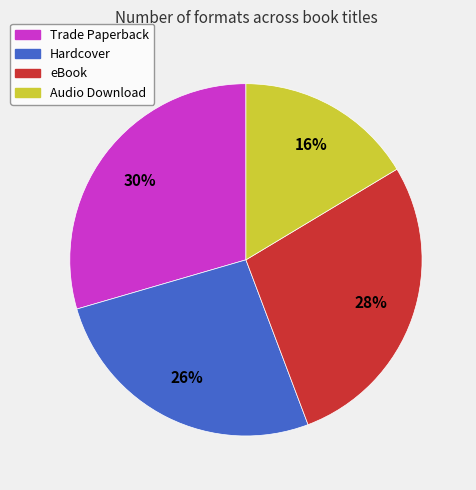

Approximately how many times larger is the value at Audio Download compared to Hardcover?

0.6